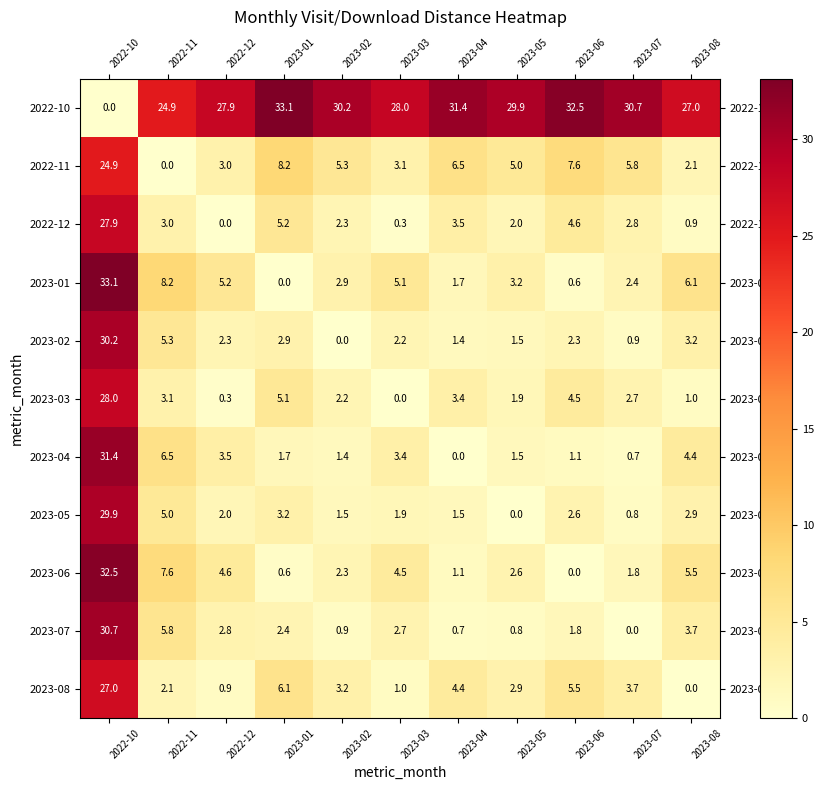

At which label is 2022-12 closest to 13?

2023-01